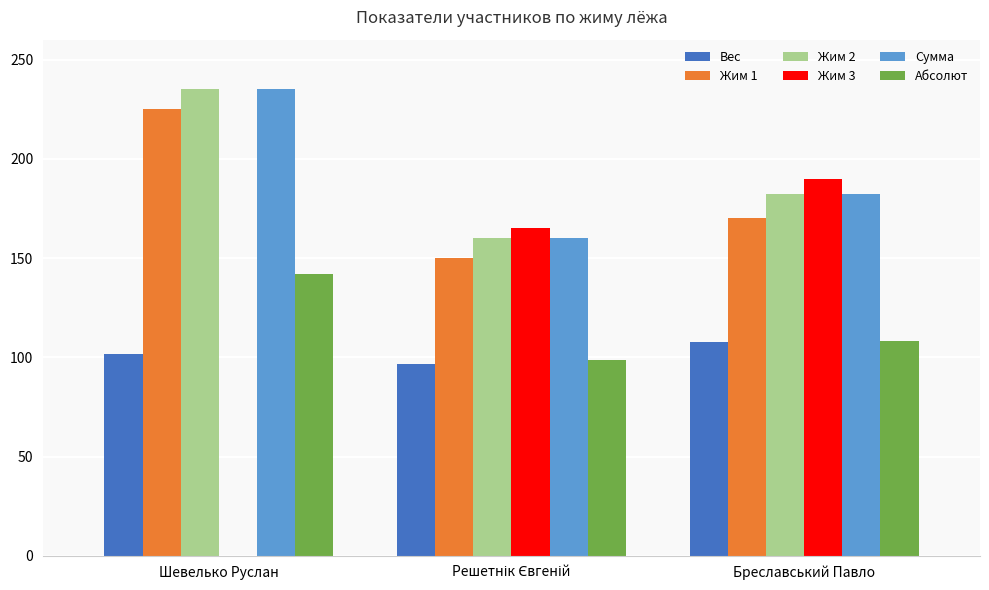

Where is Абсолют nearest to the value 120?

Бреславський Павло